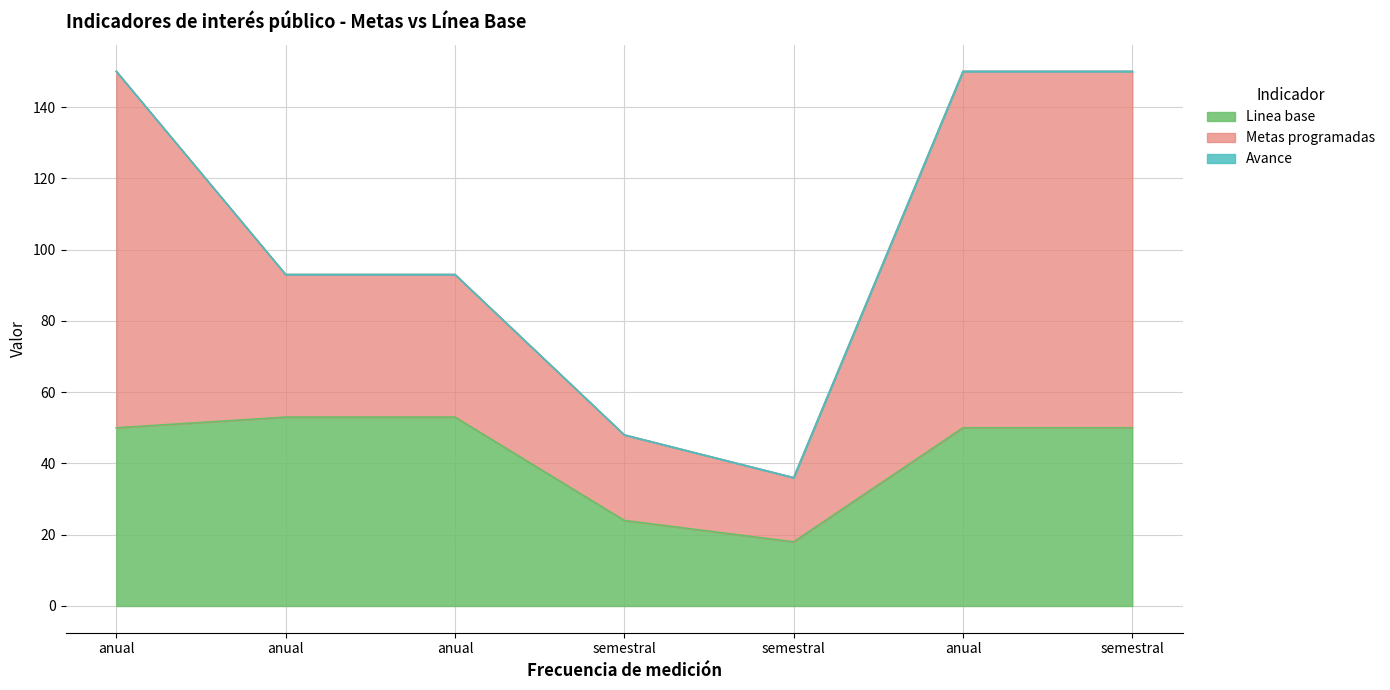

Reading right to left, list all the values displayed in this chart.

Linea base: 50	50	18	24	53	53	50
Metas programadas: 100	100	18	24	40	40	100
Avance: 0	0	0	0	0	0	0